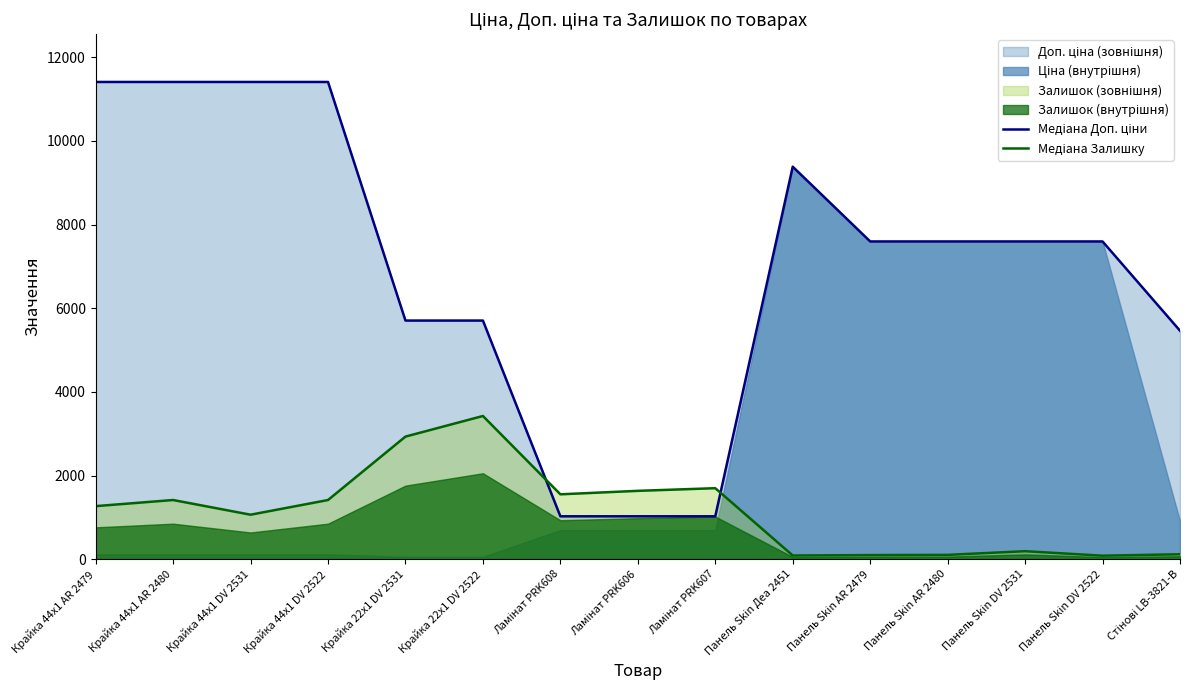

Reading left to right, list all the values displayed in this chart.

Медіана Доп. ціни: Крайка 44x1 AR 2479=11410.0	Крайка 44x1 AR 2480=11410.0	Крайка 44x1 DV 2531=11410.0	Крайка 44x1 DV 2522=11410.0	Крайка 22x1 DV 2531=5705.0	Крайка 22x1 DV 2522=5705.0	Ламінат PRK608=1024.6	Ламінат PRK606=1024.6	Ламінат PRK607=1024.6	Панель Skin Деа 2451=9384.0	Панель Skin AR 2479=7596.5	Панель Skin AR 2480=7596.5	Панель Skin DV 2531=7596.5	Панель Skin DV 2522=7596.5	Стінові LB-3821-В=5462.3
Медіана Залишку: Крайка 44x1 AR 2479=1267.8	Крайка 44x1 AR 2480=1414.1	Крайка 44x1 DV 2531=1063.0	Крайка 44x1 DV 2522=1414.1	Крайка 22x1 DV 2531=2930.5	Крайка 22x1 DV 2522=3423.0	Ламінат PRK608=1550.6	Ламінат PRK606=1633.5	Ламінат PRK607=1696.9	Панель Skin Деа 2451=87.8	Панель Skin AR 2479=97.5	Панель Skin AR 2480=102.4	Панель Skin DV 2531=190.2	Панель Skin DV 2522=82.9	Стінові LB-3821-В=117.0